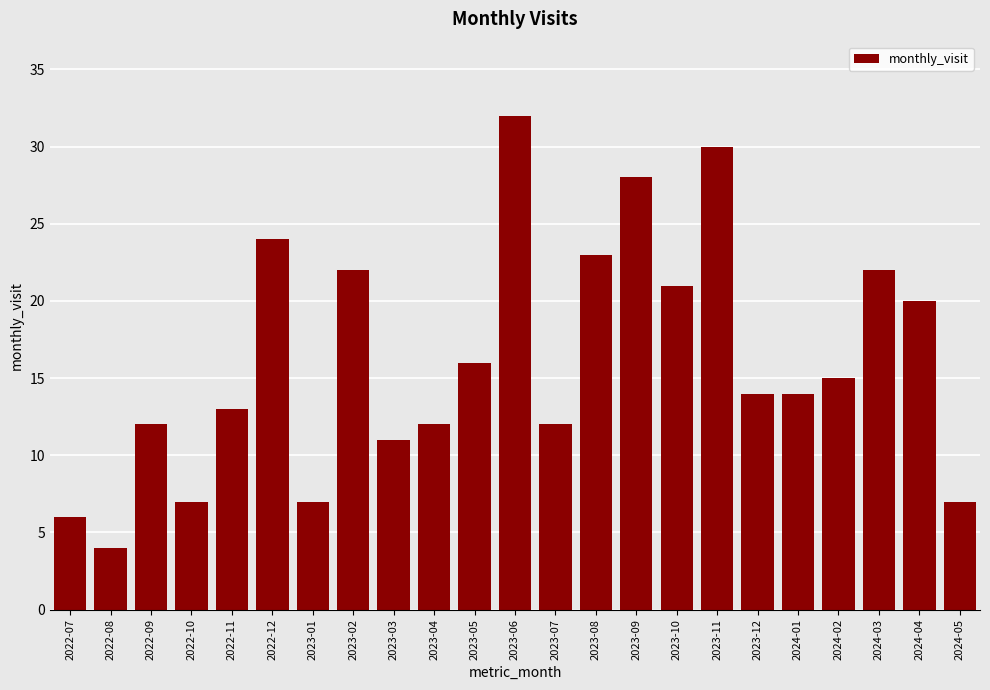

How many series are shown in this chart?

1